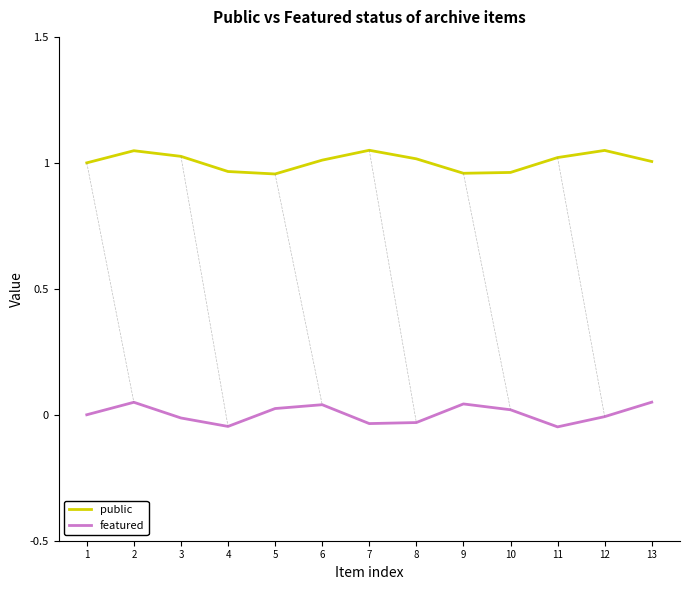

Between 6 and 10, which series saw the biggest shift?

public